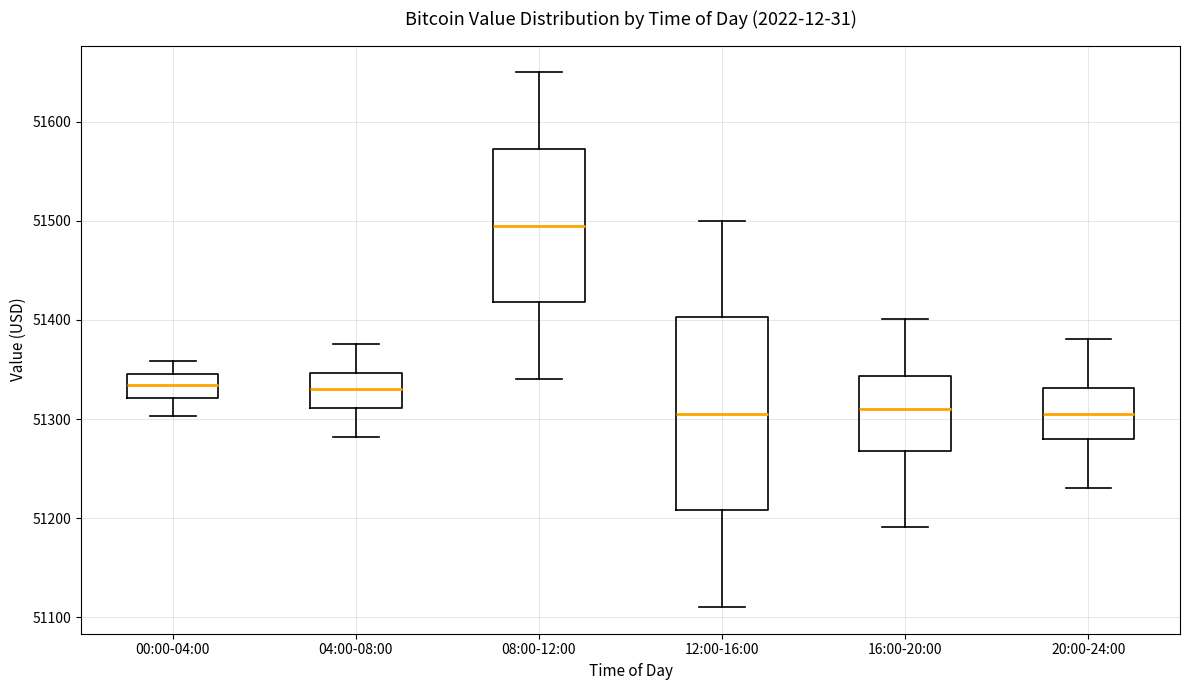

Reading left to right, transcribe this box plot: for each box, give where its median line is, the range the box spans, and where its two whiskers end, as read against the y-axis. The values are not printed on the chart, so give them approximately, as read against the axis.

00:00-04:00: median 51330, box 51320 to 51350, whiskers 51300 to 51360
04:00-08:00: median 51330, box 51310 to 51350, whiskers 51280 to 51380
08:00-12:00: median 51500, box 51420 to 51570, whiskers 51340 to 51650
12:00-16:00: median 51310, box 51210 to 51400, whiskers 51110 to 51500
16:00-20:00: median 51310, box 51270 to 51340, whiskers 51190 to 51400
20:00-24:00: median 51310, box 51280 to 51330, whiskers 51230 to 51380